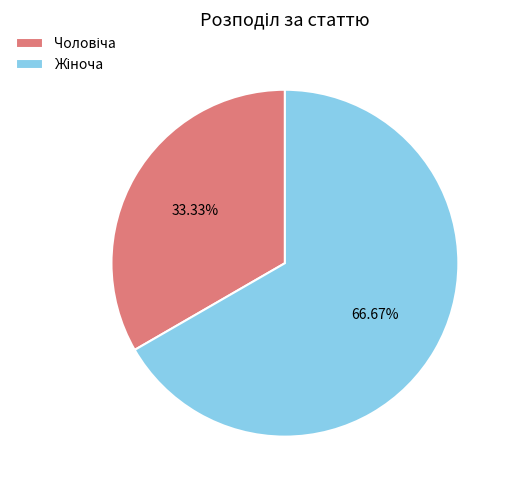

Is there any slice that represents more than half of the pie?

Yes